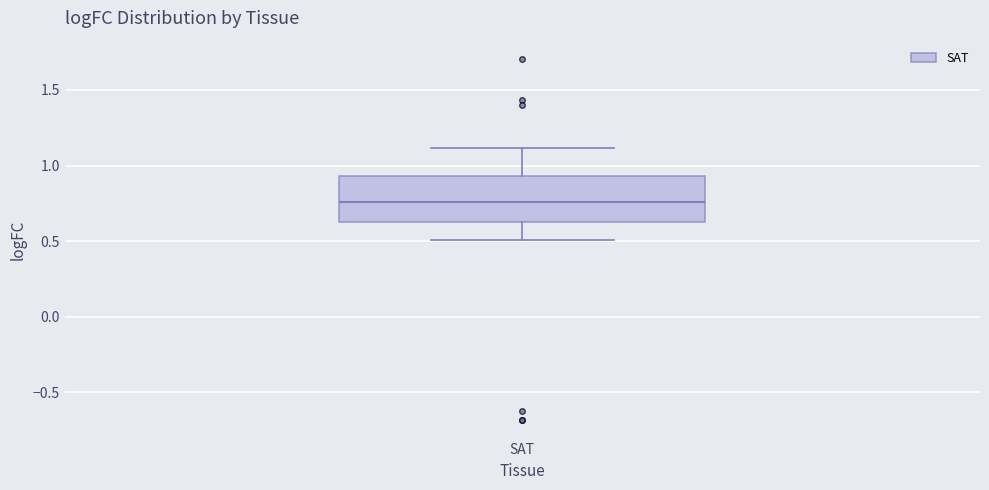

Transcribe this box plot: give where the median line is, the range the box spans, and where the two whiskers end, as read against the y-axis. The values are not printed on the chart, so give them approximately, as read against the axis.

median 0.75, box 0.65 to 0.95, whiskers 0.50 to 1.10